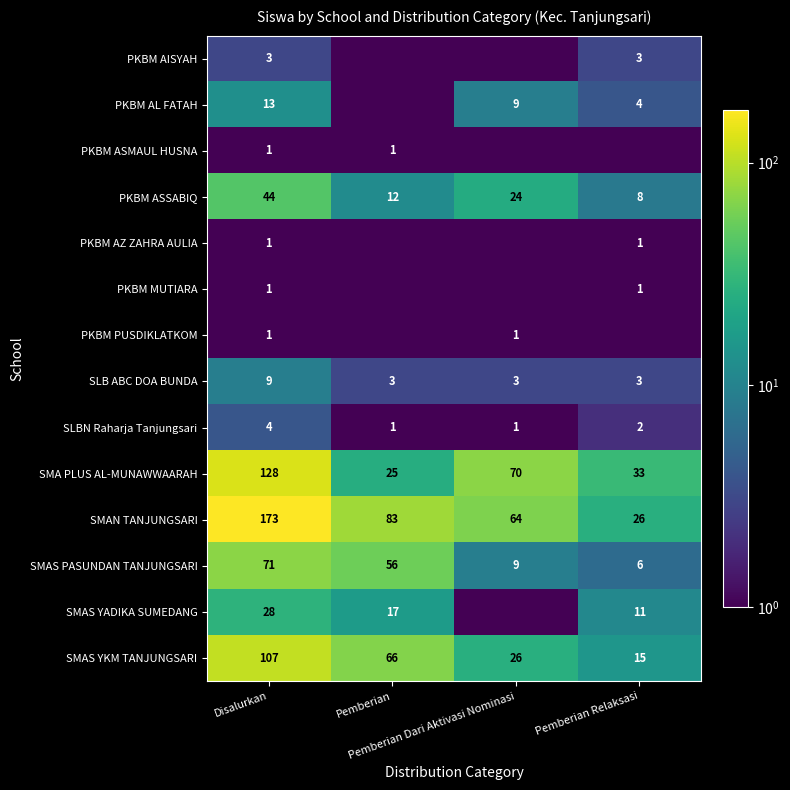

What is the total value across all series at Pemberian Dari Aktivasi Nominasi?

207.5